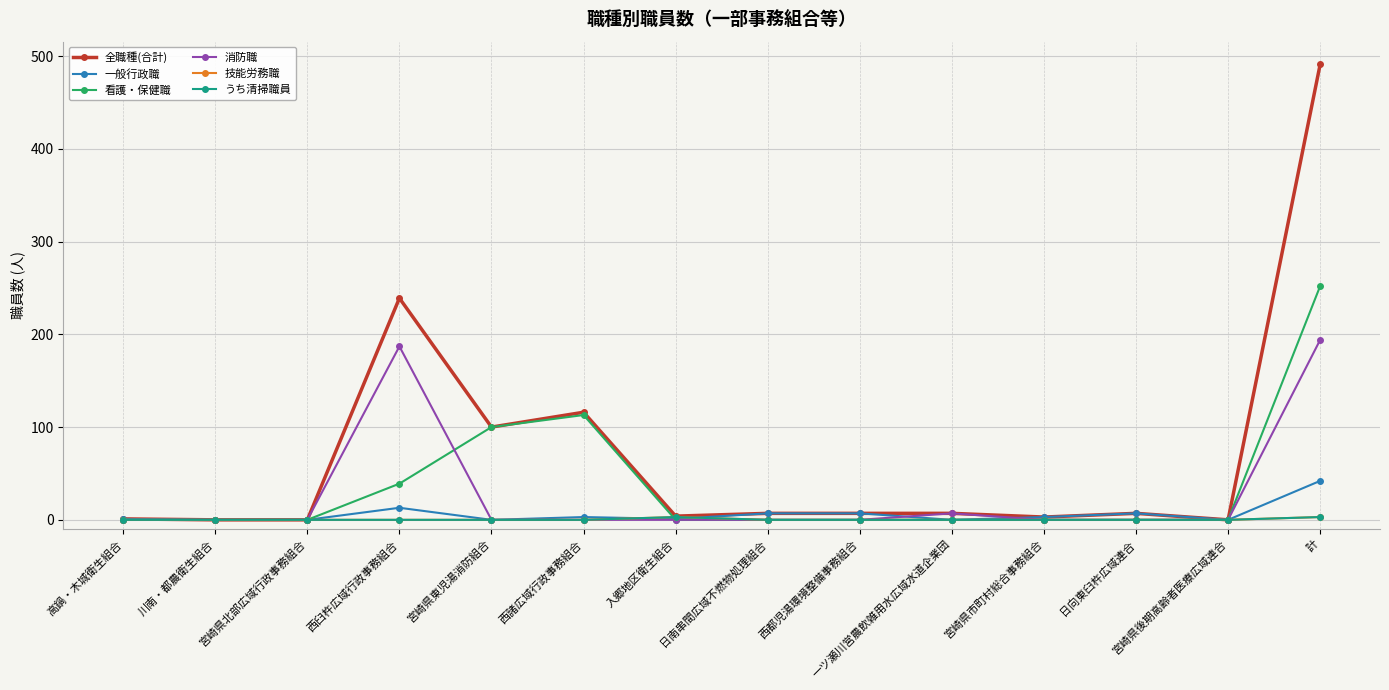

At which label is 一般行政職 closest to 21?

西臼杵広域行政事務組合